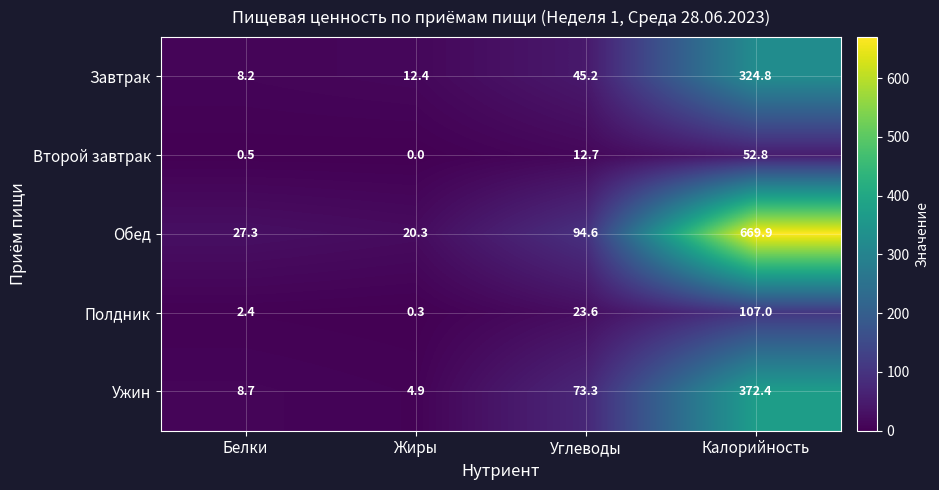

Which label corresponds to the smallest value in the chart?

Жиры